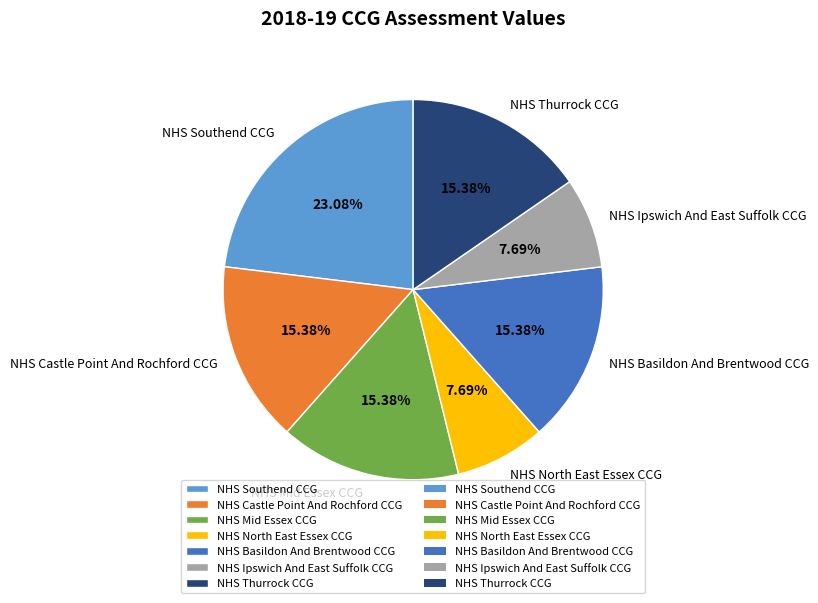

What percentage is the NHS Mid Essex CCG slice, to the nearest percent?

15%